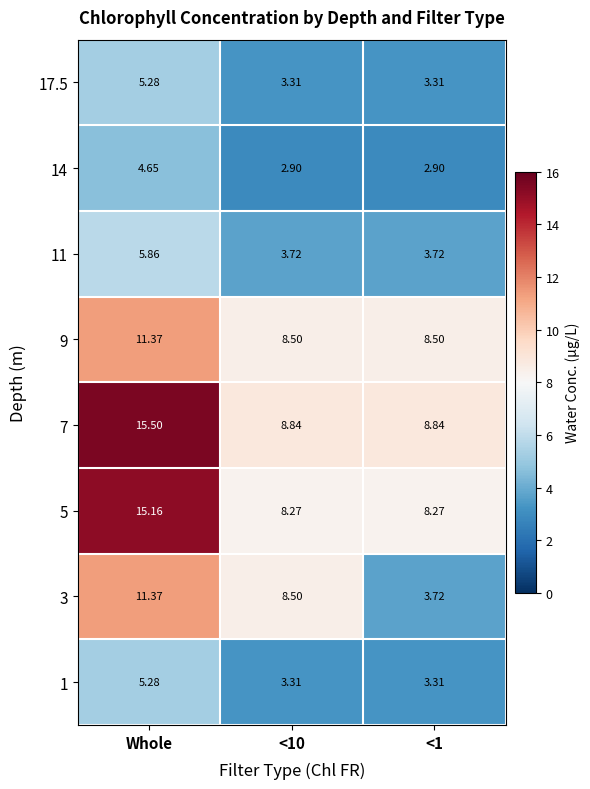

How many distinct data groups are displayed?

8